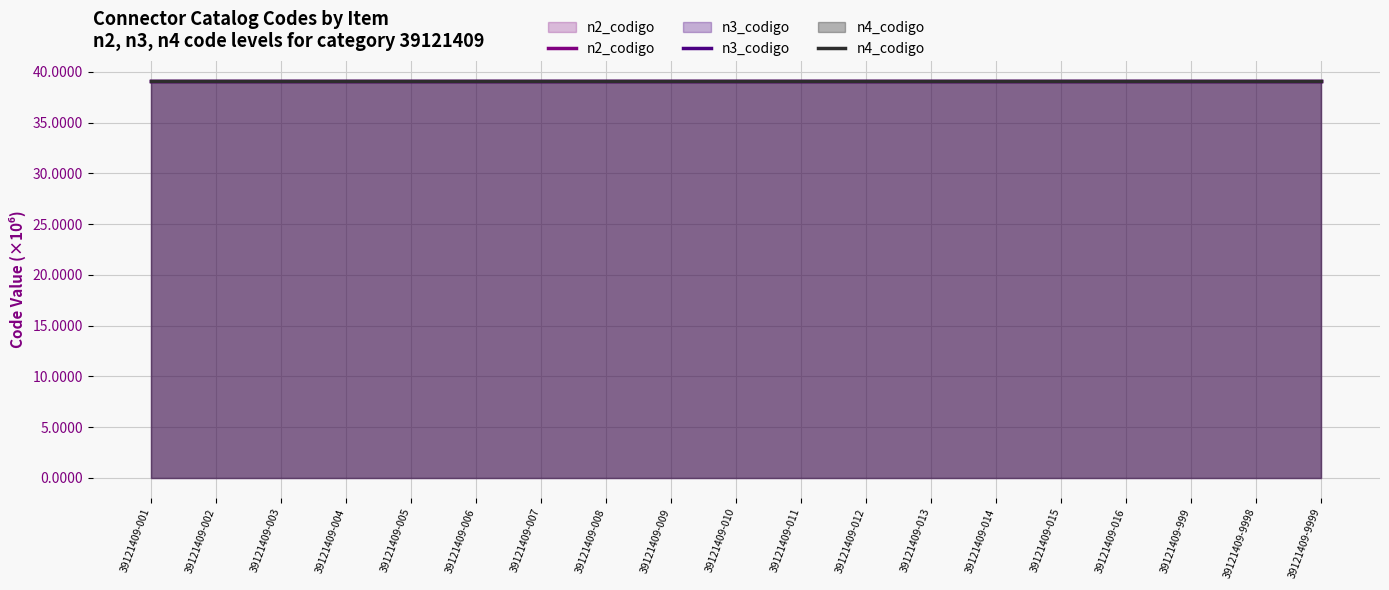

Between 39121409-005 and 39121409-009, which series saw the biggest shift?

n2_codigo